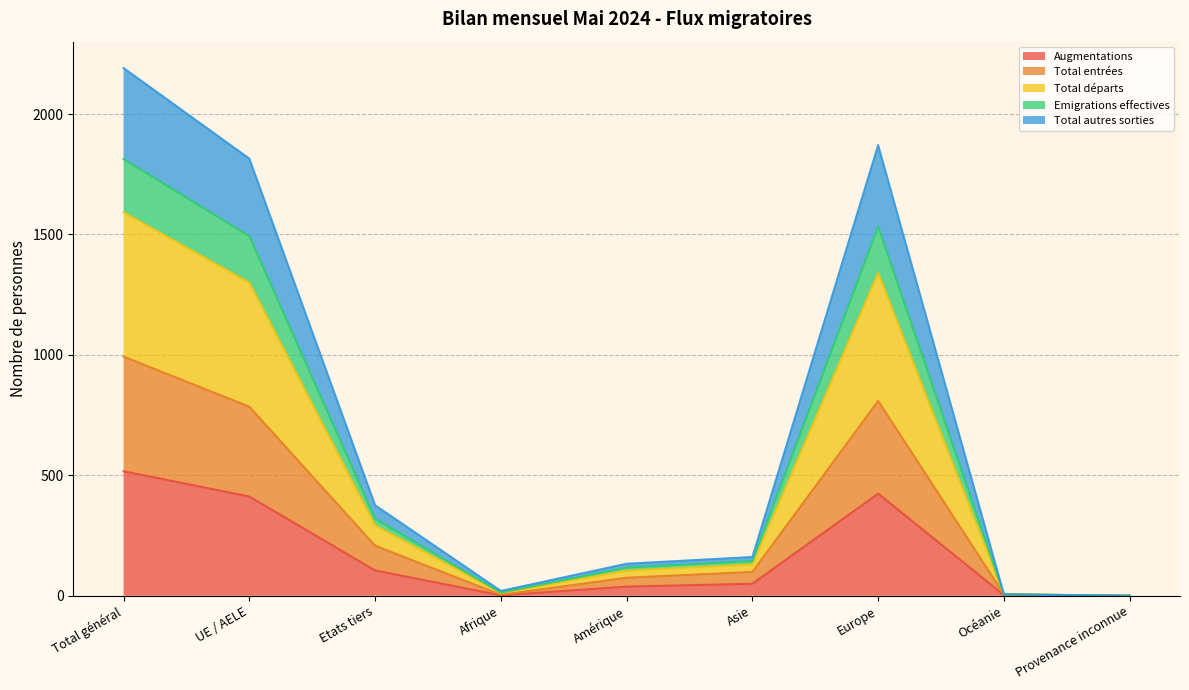

Which has a higher value, Amérique or Asie?

Asie